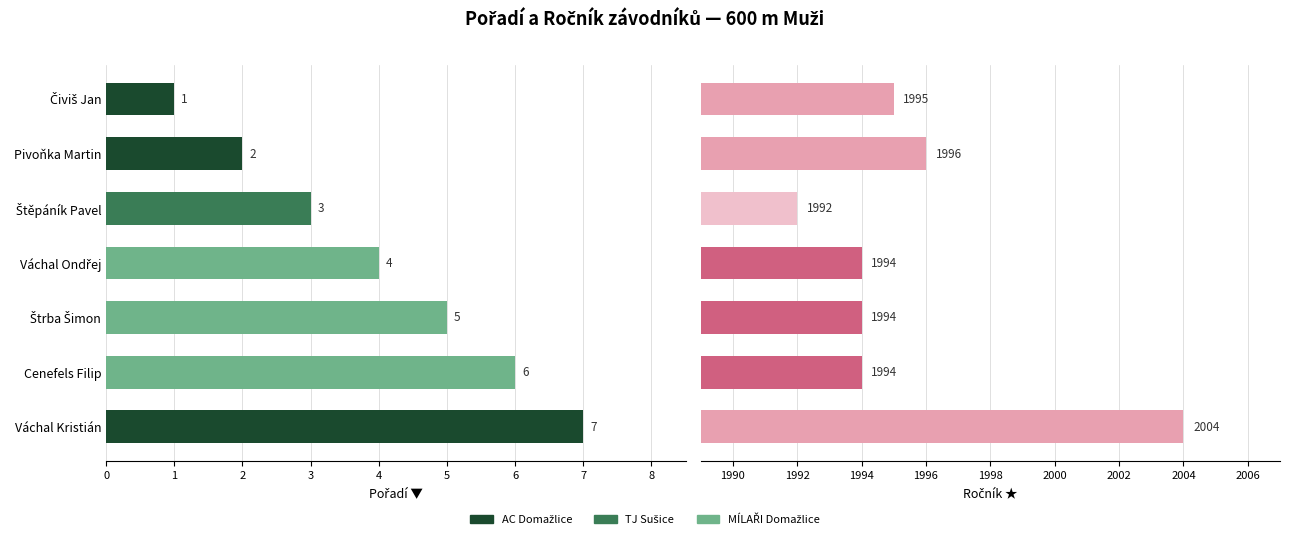

Read the Pořadí value at Čiviš Jan.

1